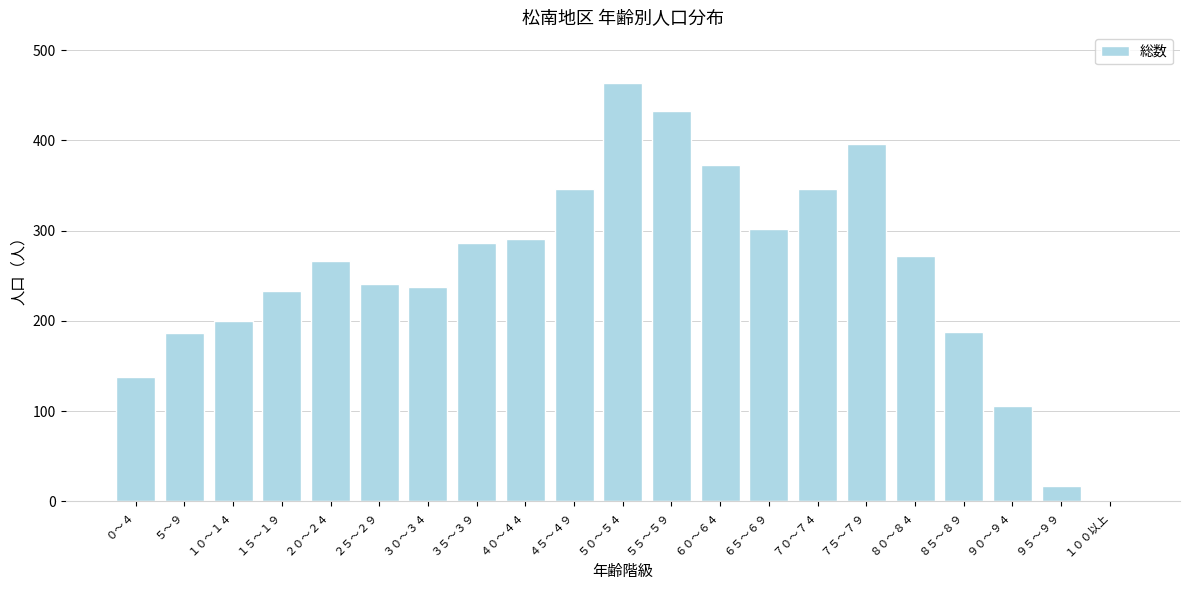

The chart shows a value of 233 at １５～１９. True or false?

True